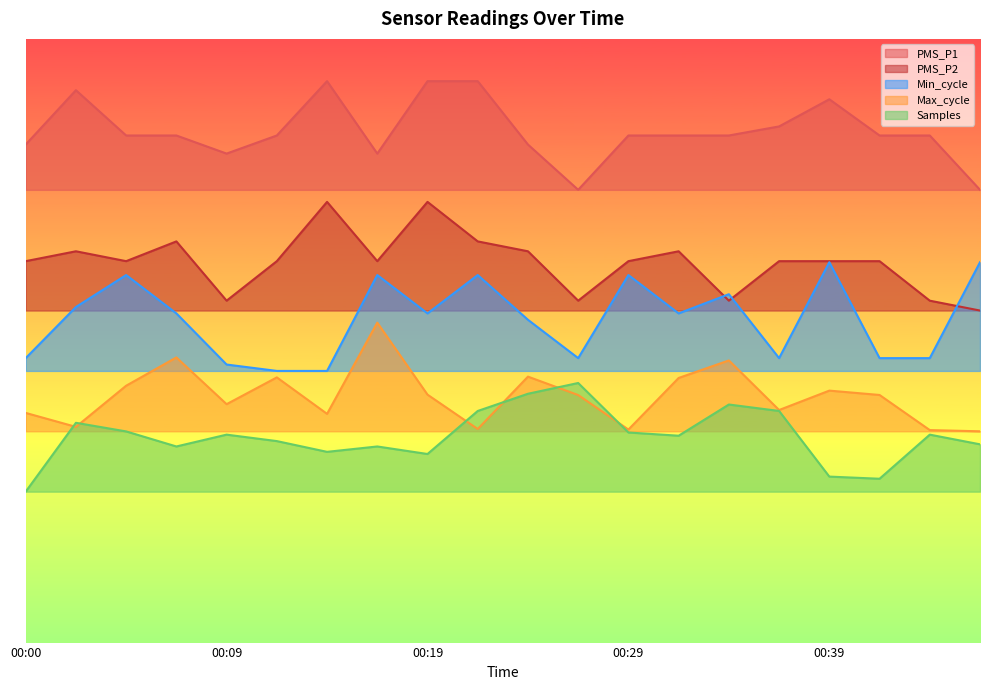

True or false: PMS_P1 and Max_cycle intersect in this chart.

False